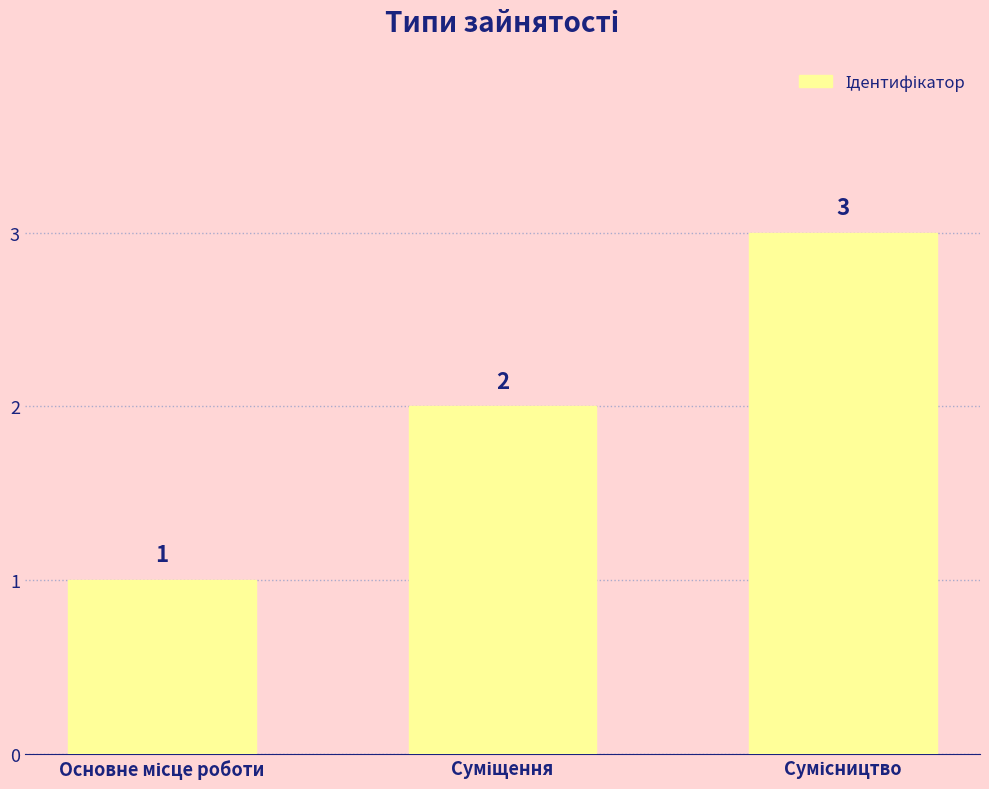

How many bars are there in total?

3